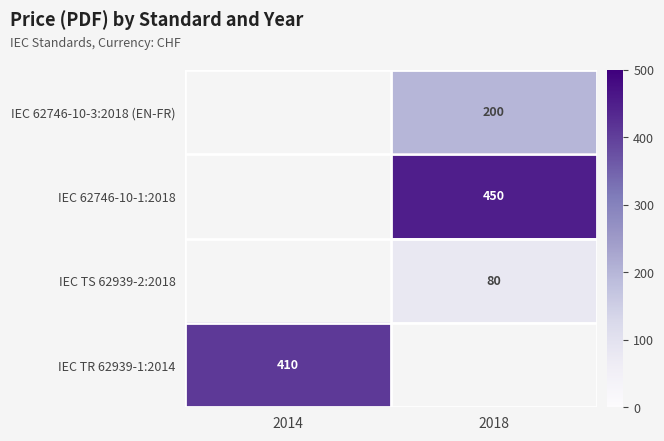

How many categories are shown in the chart?

2